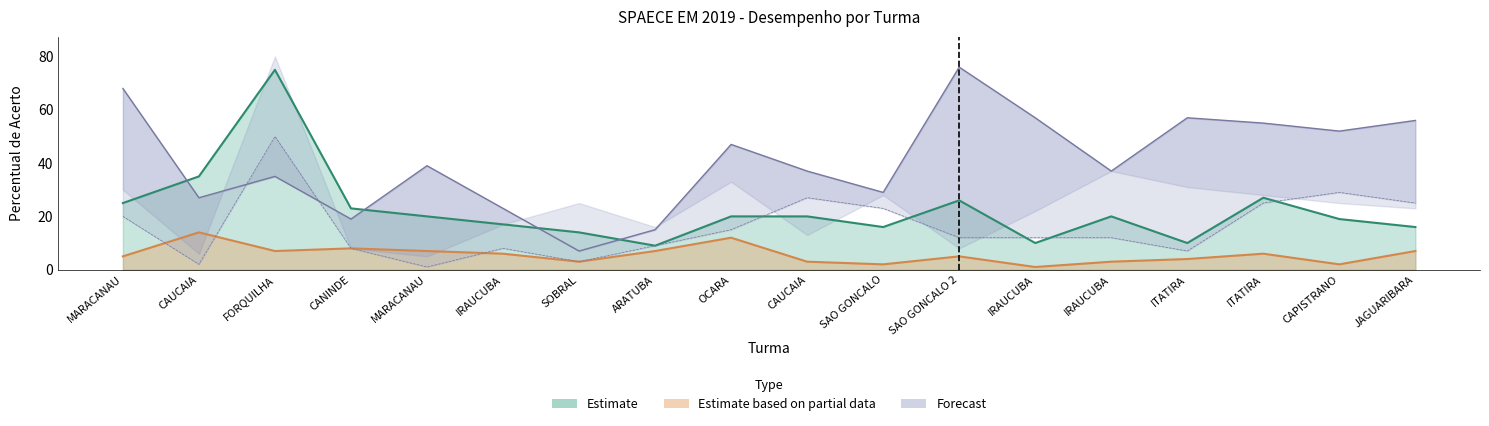

What is the total value across all series at IRAUCUBA?

54